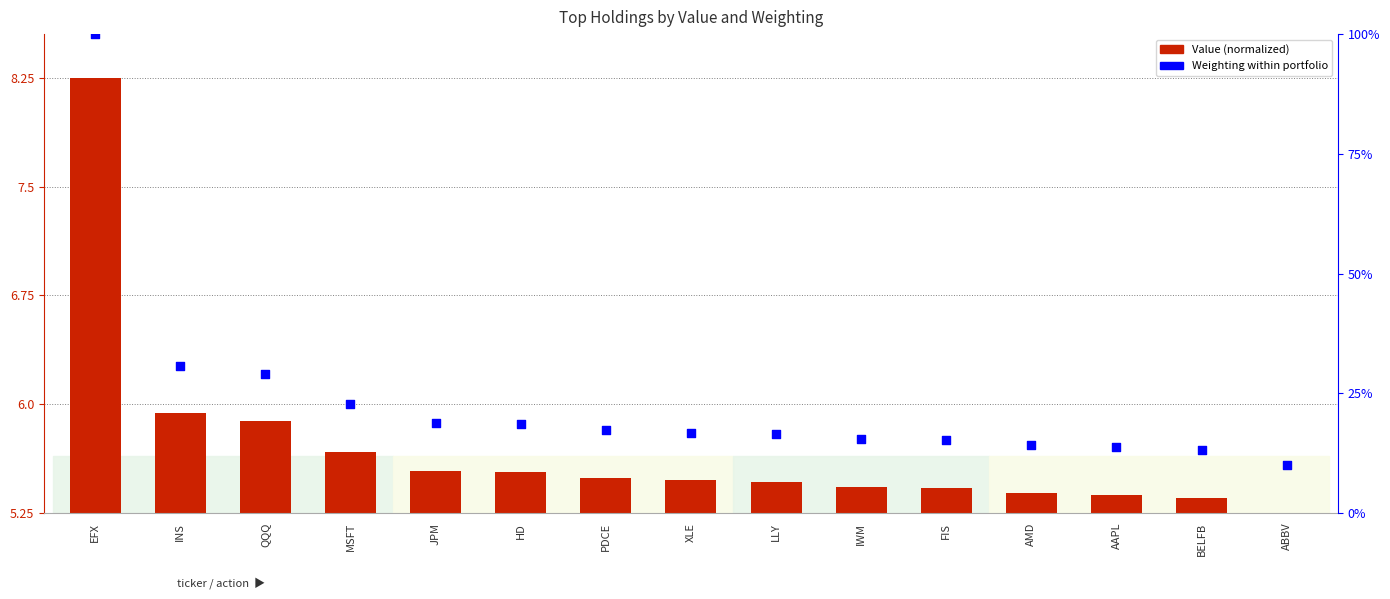

Between AMD and LLY, which is larger?

LLY